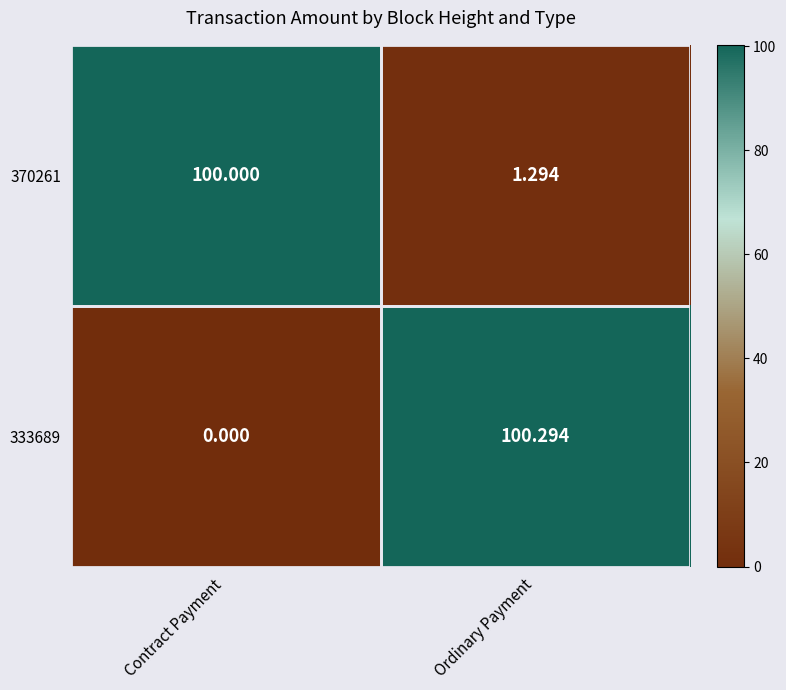

Which series changed the most between Contract Payment and Ordinary Payment?

333689